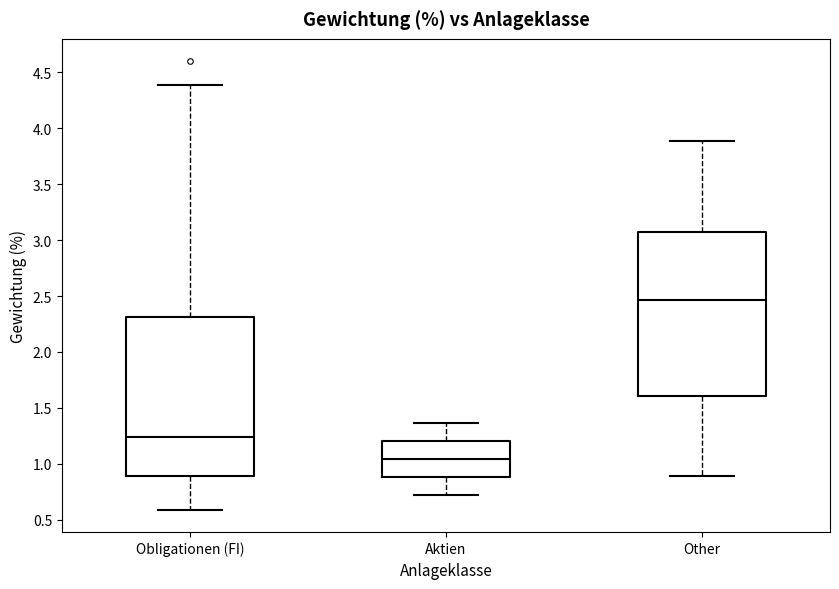

Where is the upper edge of the box for Aktien on the y-axis? The values are not printed on the chart, so give them approximately, as read against the axis.

1.20